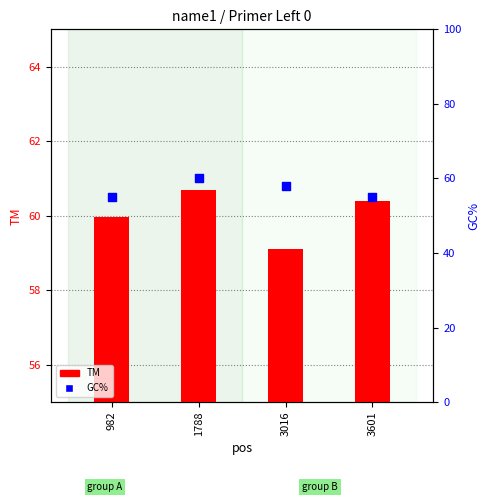

What is the total value across all series at 1788?

120.7